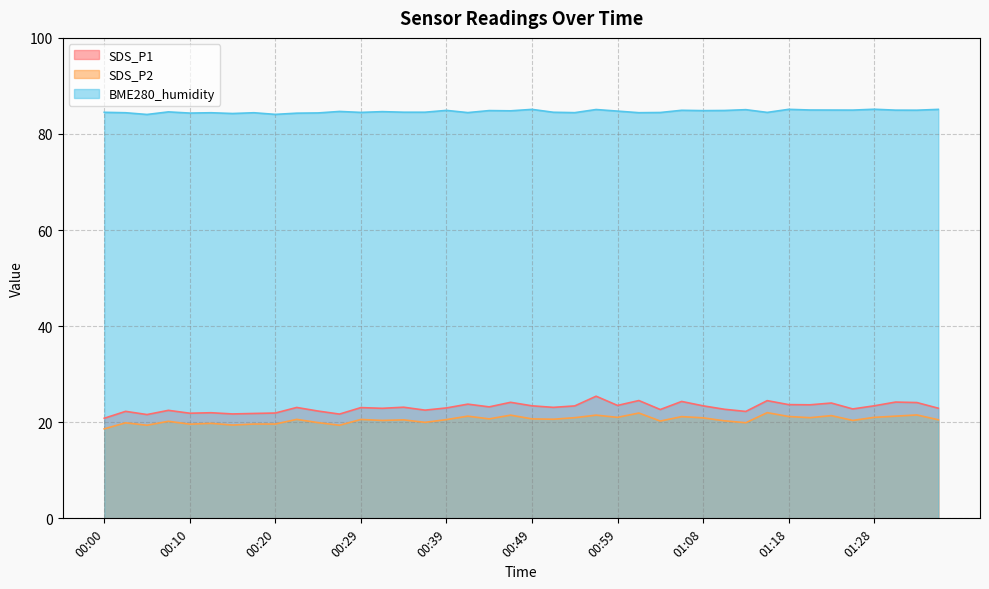

What is the highest value of the SDS_P1 series?

25.4